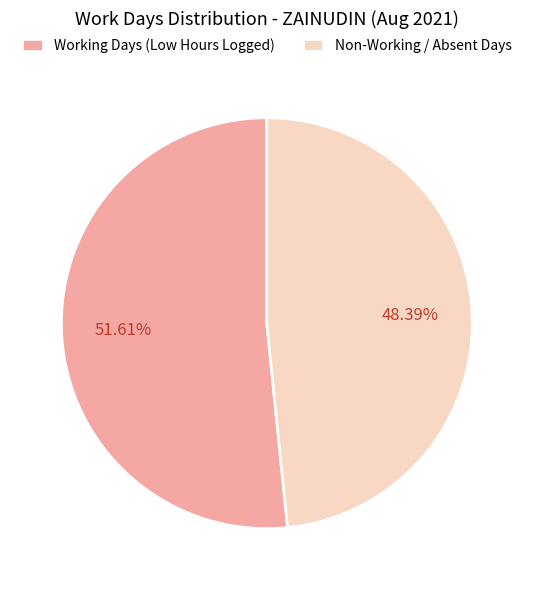

Which has a higher value, Working Days (Low Hours Logged) or Non-Working / Absent Days?

Working Days (Low Hours Logged)